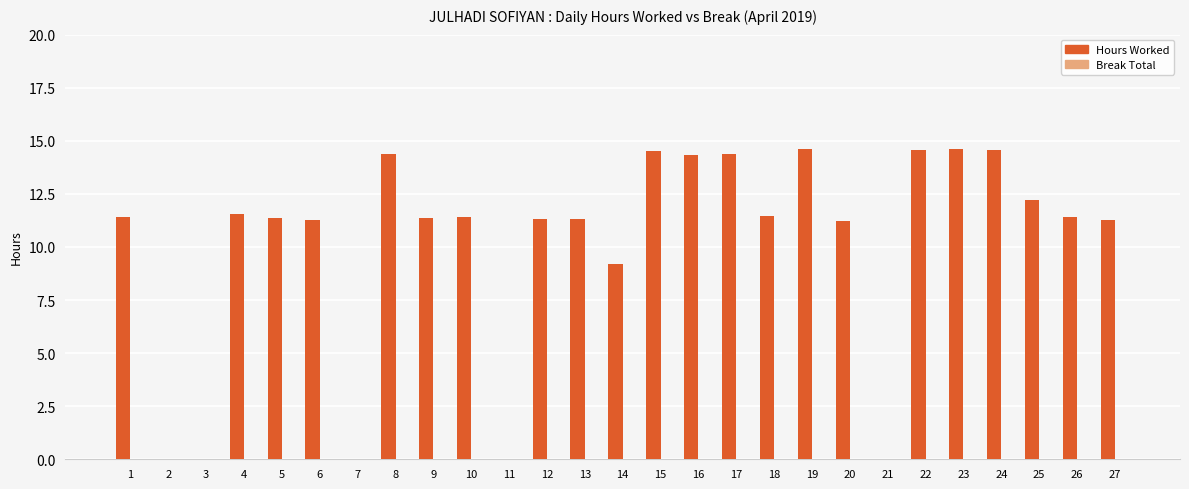

How many distinct data groups are displayed?

1